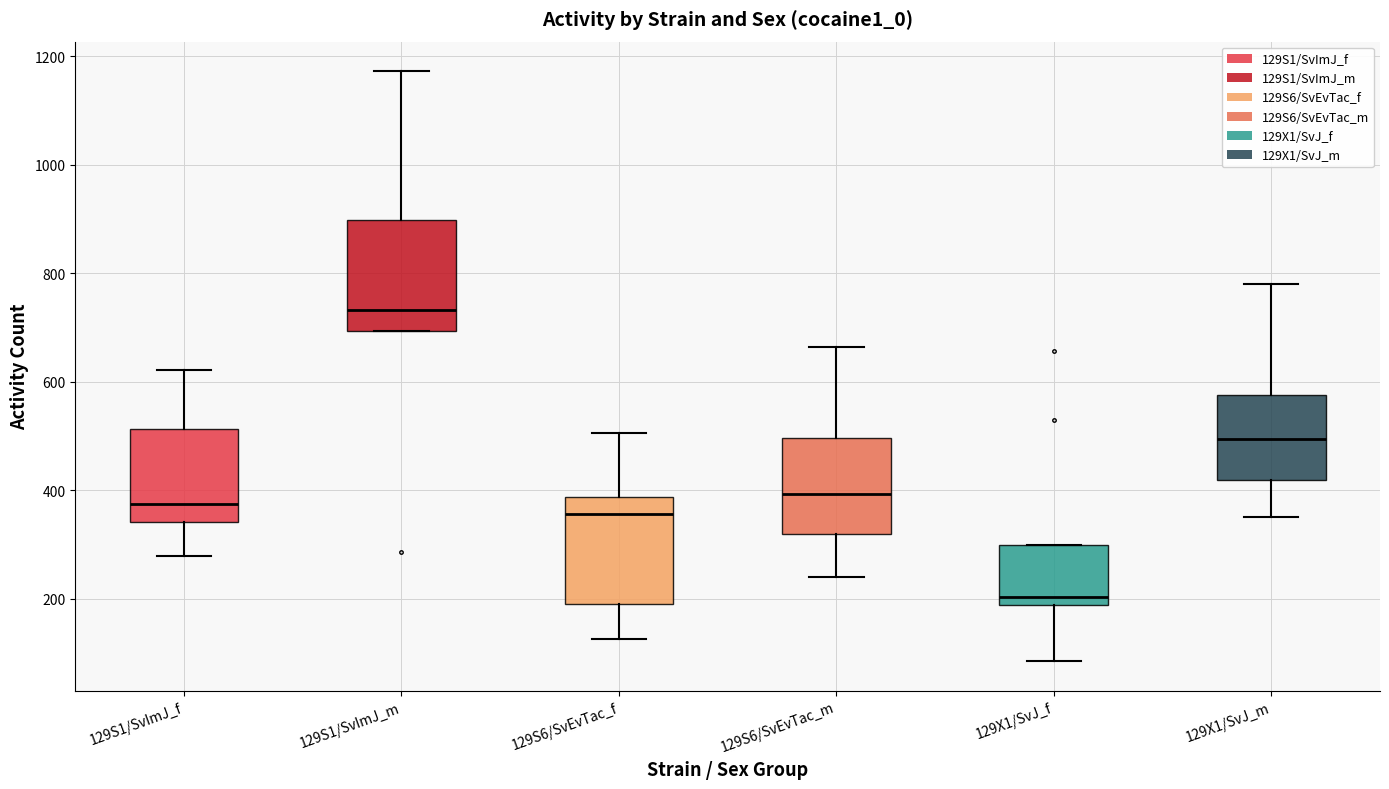

Where does the median line of the box for 129S1/SvImJ_m sit on the y-axis? The values are not printed on the chart, so give them approximately, as read against the axis.

740